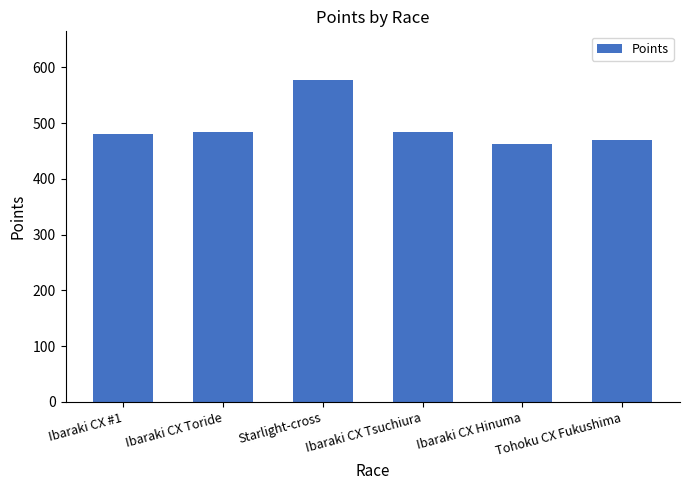

What is the sum of the values at Ibaraki CX Toride and Ibaraki CX #1?

963.9